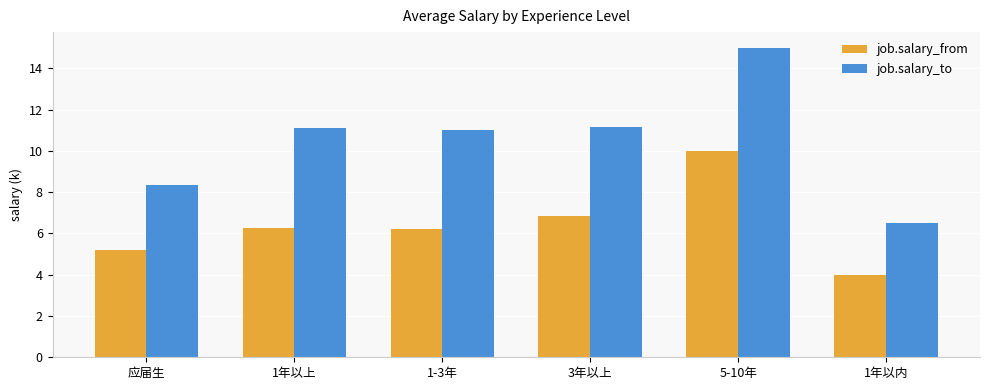

Read the job.salary_to value at 1-3年.

11.0